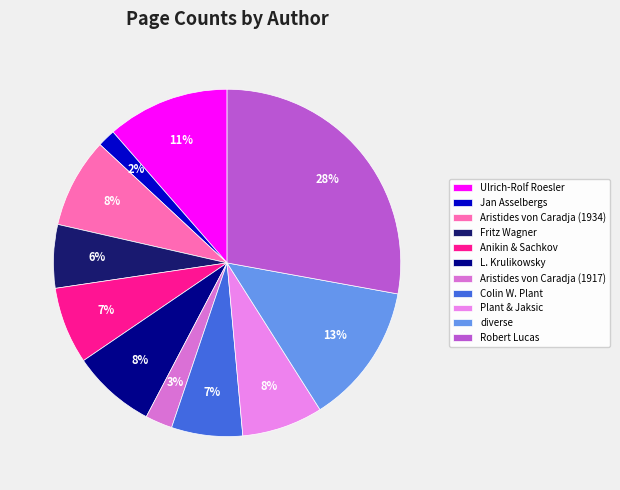

Does any single category account for the majority?

No